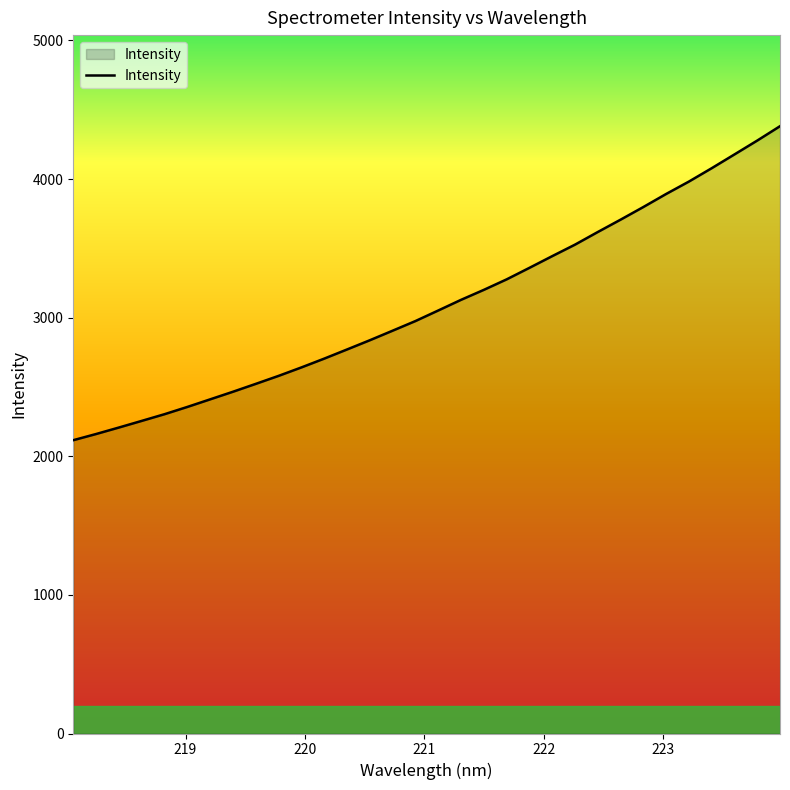

What is the difference between the maximum and second lowest values?

2220.6